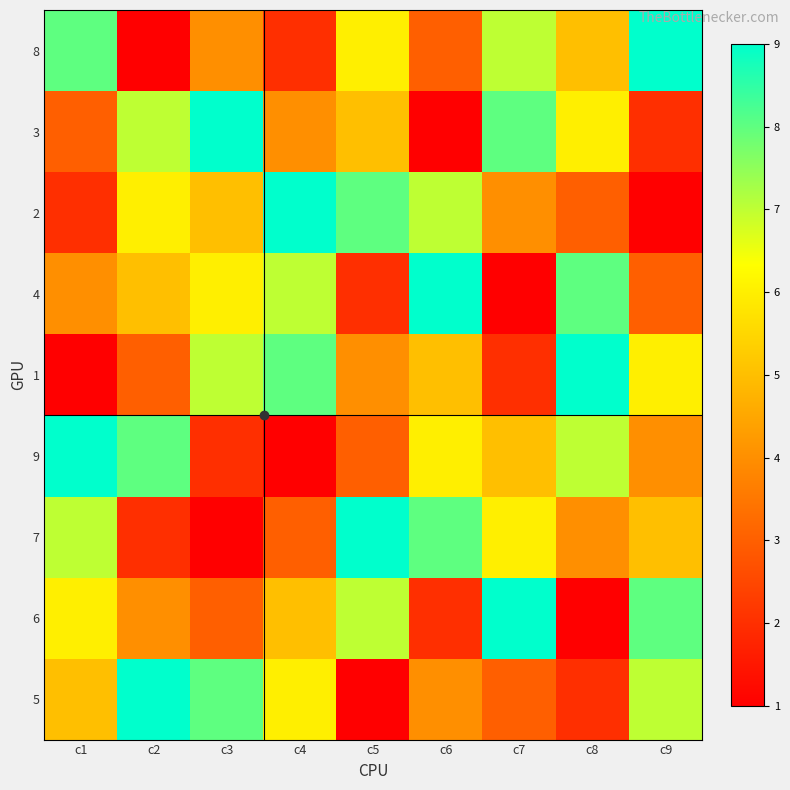

Reading left to right, transcribe all the data shown in this chart.

8: c1=8	c2=1	c3=4	c4=2	c5=6	c6=3	c7=7	c8=5	c9=9
3: c1=3	c2=7	c3=9	c4=4	c5=5	c6=1	c7=8	c8=6	c9=2
2: c1=2	c2=6	c3=5	c4=9	c5=8	c6=7	c7=4	c8=3	c9=1
4: c1=4	c2=5	c3=6	c4=7	c5=2	c6=9	c7=1	c8=8	c9=3
1: c1=1	c2=3	c3=7	c4=8	c5=4	c6=5	c7=2	c8=9	c9=6
9: c1=9	c2=8	c3=2	c4=1	c5=3	c6=6	c7=5	c8=7	c9=4
7: c1=7	c2=2	c3=1	c4=3	c5=9	c6=8	c7=6	c8=4	c9=5
6: c1=6	c2=4	c3=3	c4=5	c5=7	c6=2	c7=9	c8=1	c9=8
5: c1=5	c2=9	c3=8	c4=6	c5=1	c6=4	c7=3	c8=2	c9=7